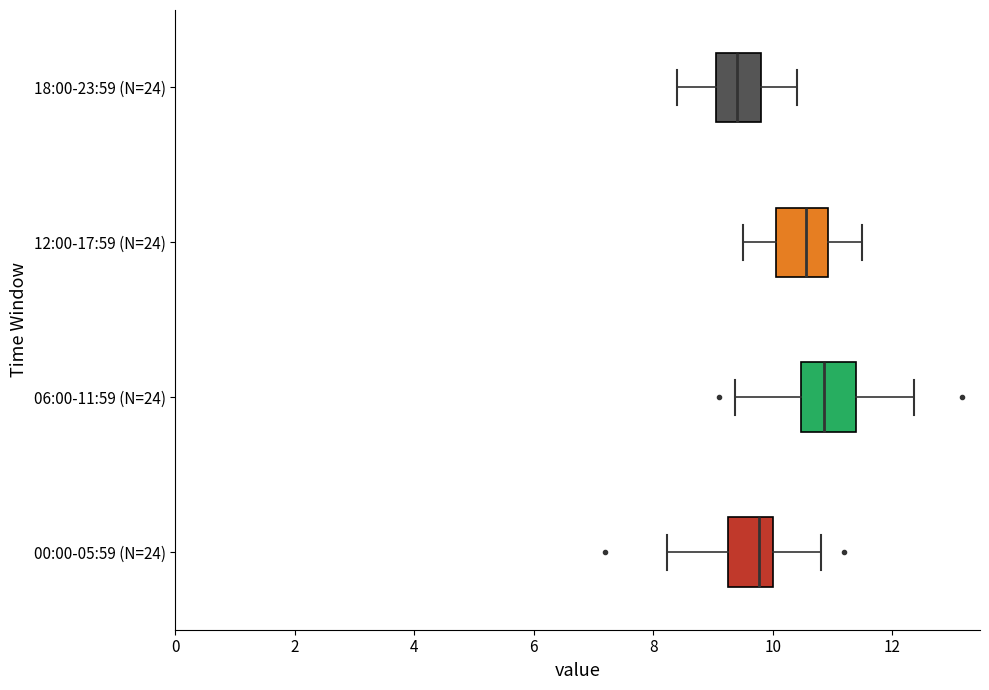

Which box's median line is the furthest to the right?

06:00-11:59 (N=24)